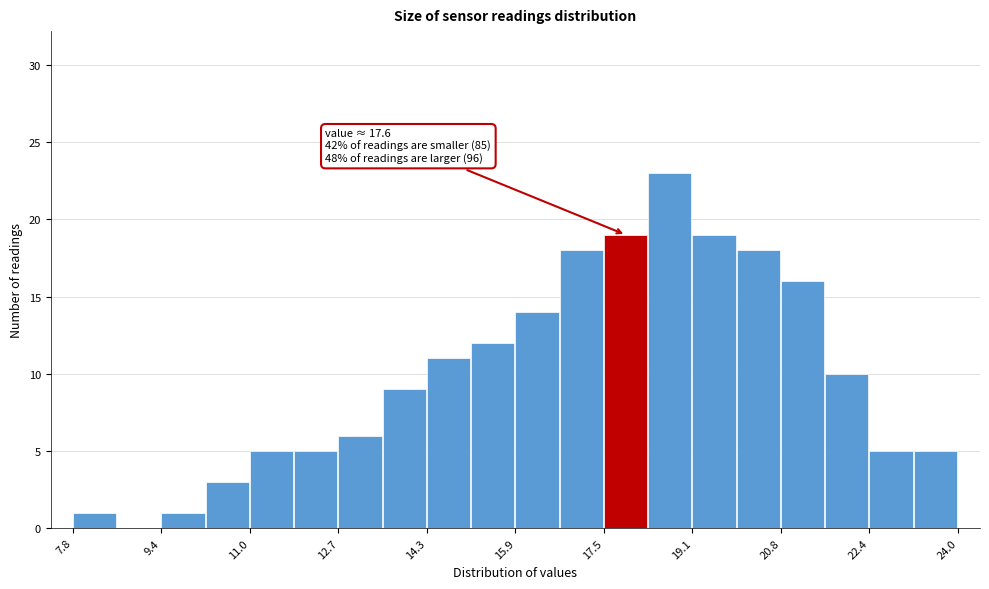

Over which range of the x-axis is the bar tallest?

18.4 to 19.2